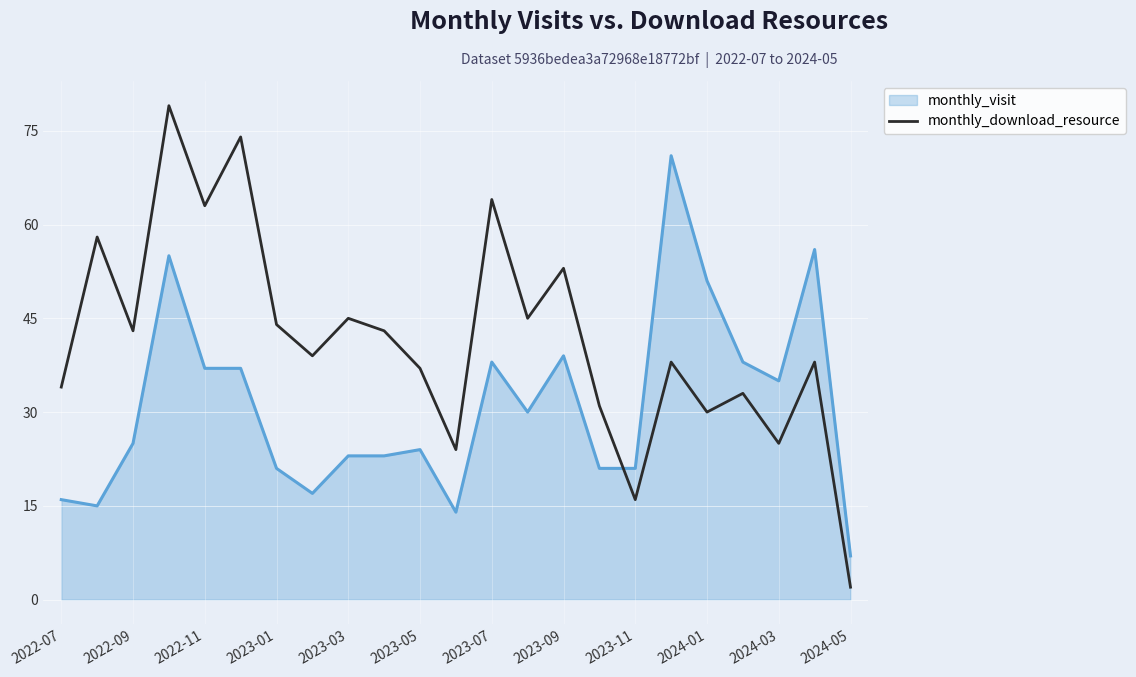

List the series in order of their peak value, highest first.

monthly_download_resource, monthly_visit